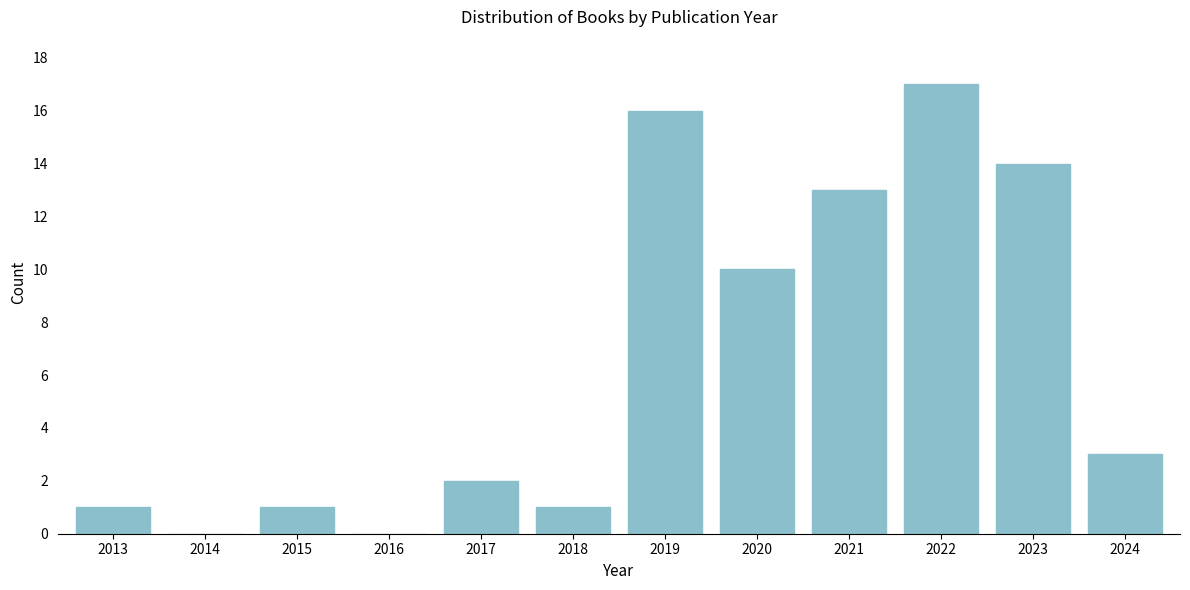

Reading left to right, list all the values displayed in this chart.

2013=1	2014=0	2015=1	2016=0	2017=2	2018=1	2019=16	2020=10	2021=13	2022=17	2023=14	2024=3